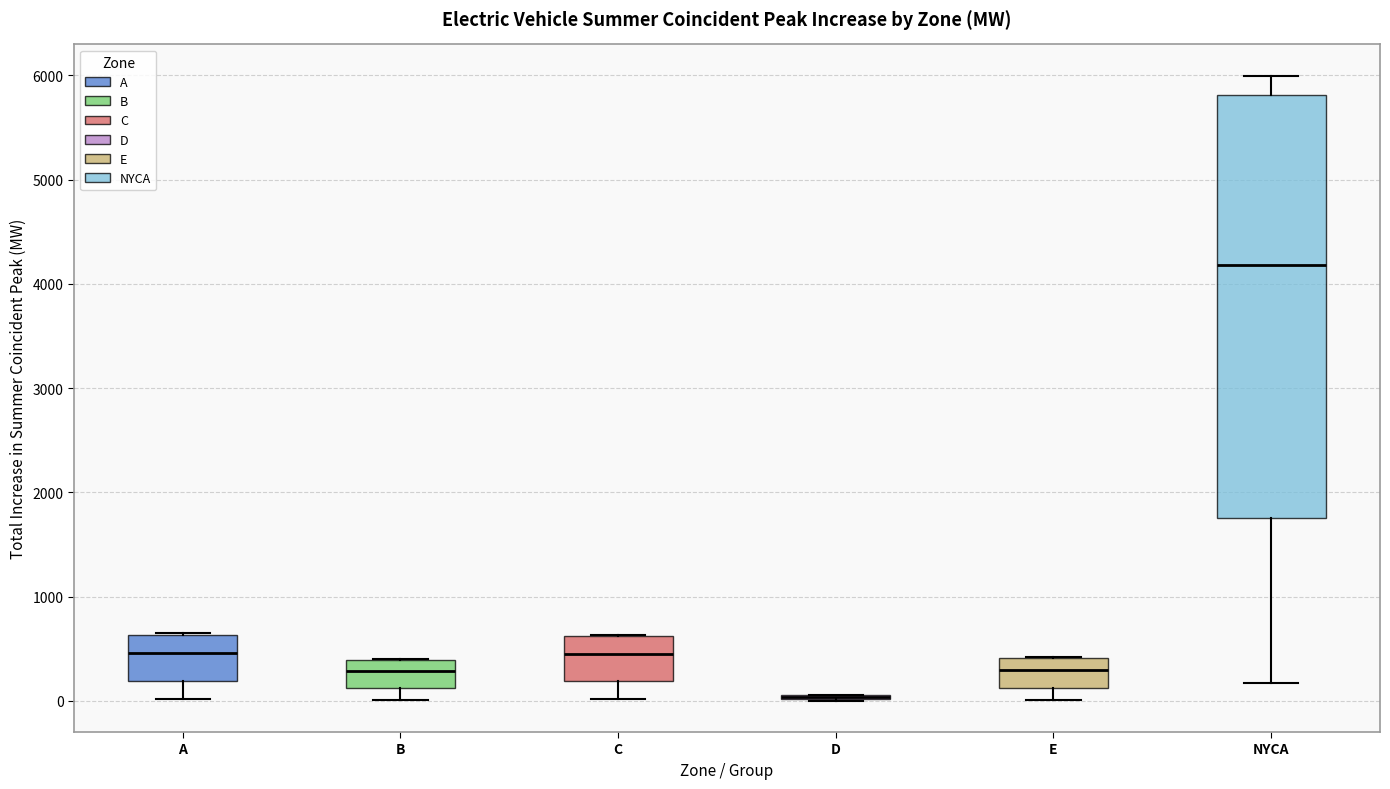

Which box is the tallest, from its lower edge to its upper edge?

NYCA